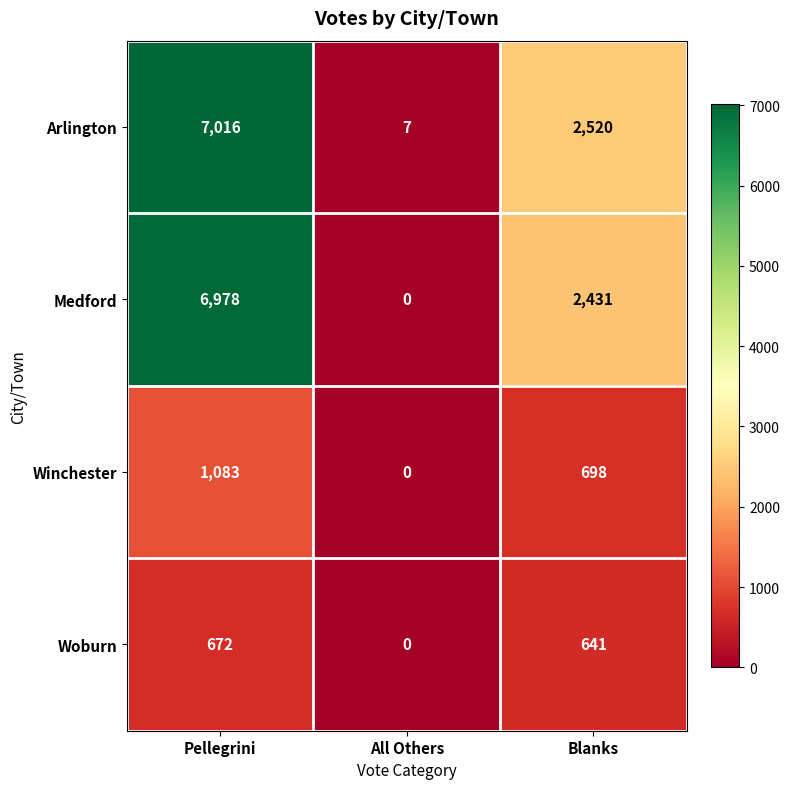

Reading left to right, what are all the values shown in this chart?

Arlington: 7016	7	2520
Medford: 6978	0	2431
Winchester: 1083	0	698
Woburn: 672	0	641